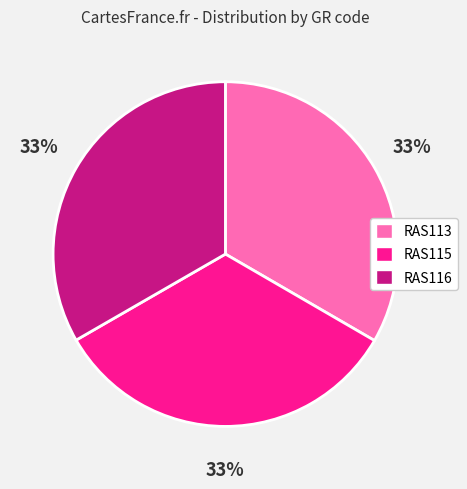

Does any single category account for the majority?

No